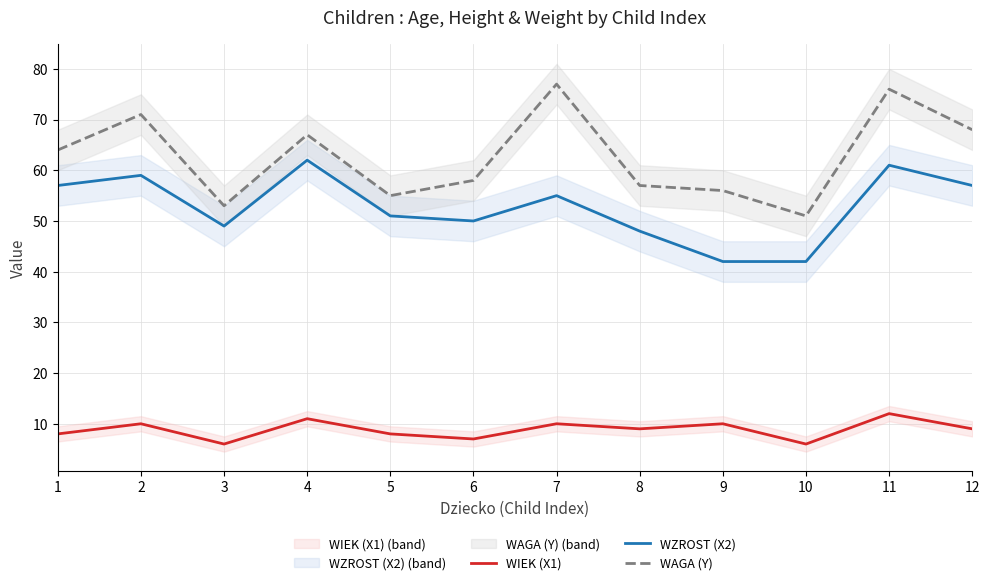

Reading right to left, transcribe all the data shown in this chart.

WIEK (X1): 12=9	11=12	10=6	9=10	8=9	7=10	6=7	5=8	4=11	3=6	2=10	1=8
WZROST (X2): 12=57	11=61	10=42	9=42	8=48	7=55	6=50	5=51	4=62	3=49	2=59	1=57
WAGA (Y): 12=68	11=76	10=51	9=56	8=57	7=77	6=58	5=55	4=67	3=53	2=71	1=64